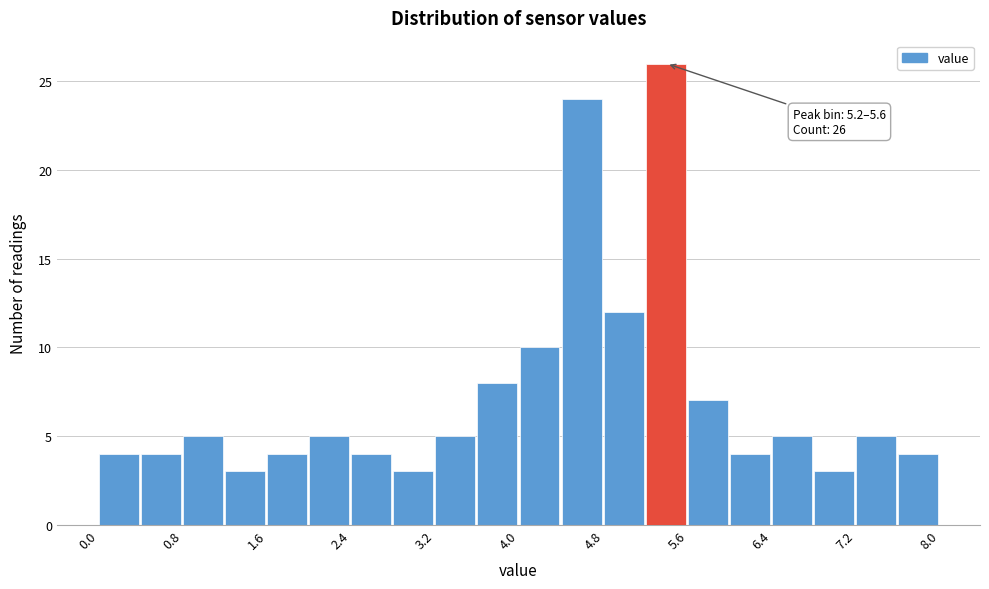

Over which range of the x-axis is the bar tallest?

5.2 to 5.6